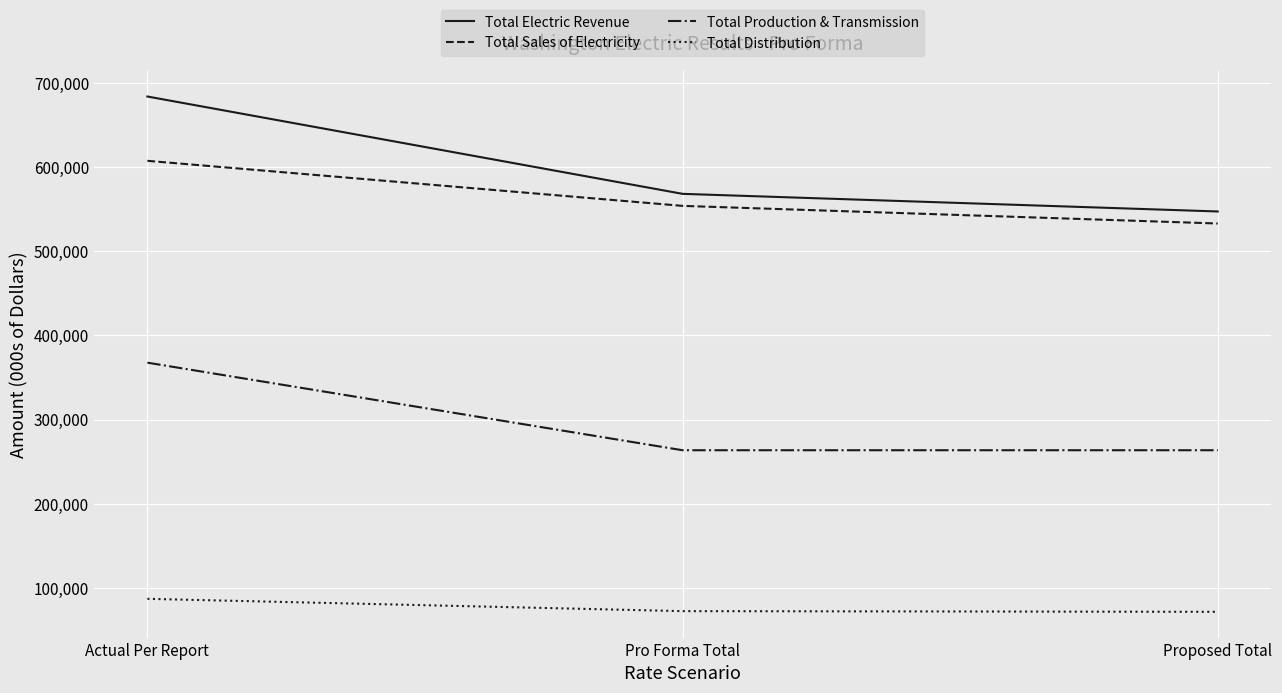

Rank the categories by Total Sales of Electricity value from lowest to highest.

Proposed Total, Pro Forma Total, Actual Per Report